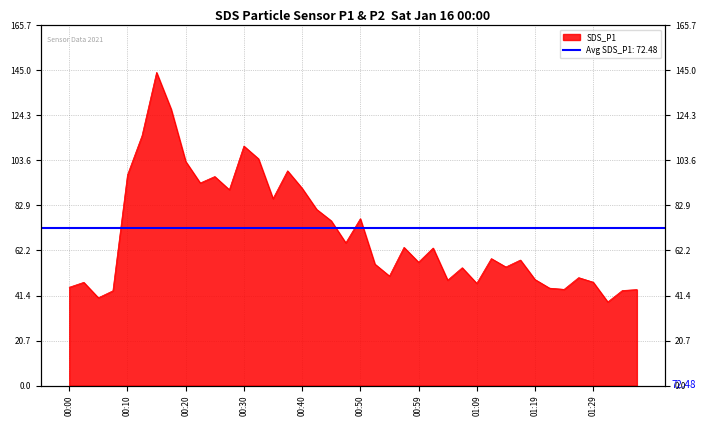

What is the maximum value shown in the chart?

144.1